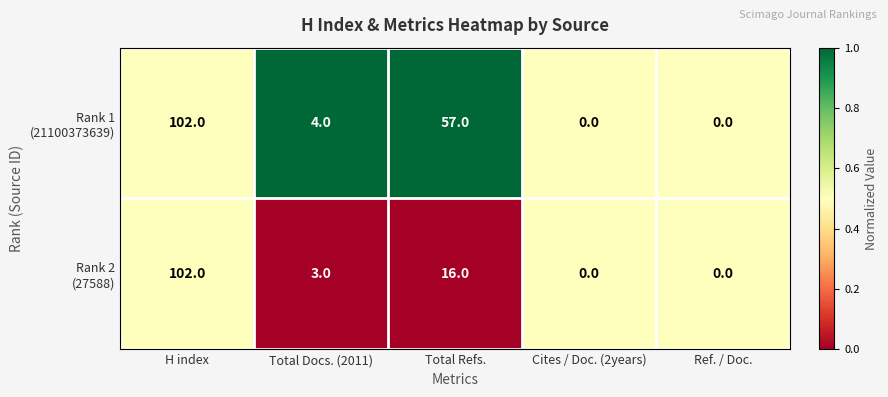

At which category is the sum across all series the highest?

H index